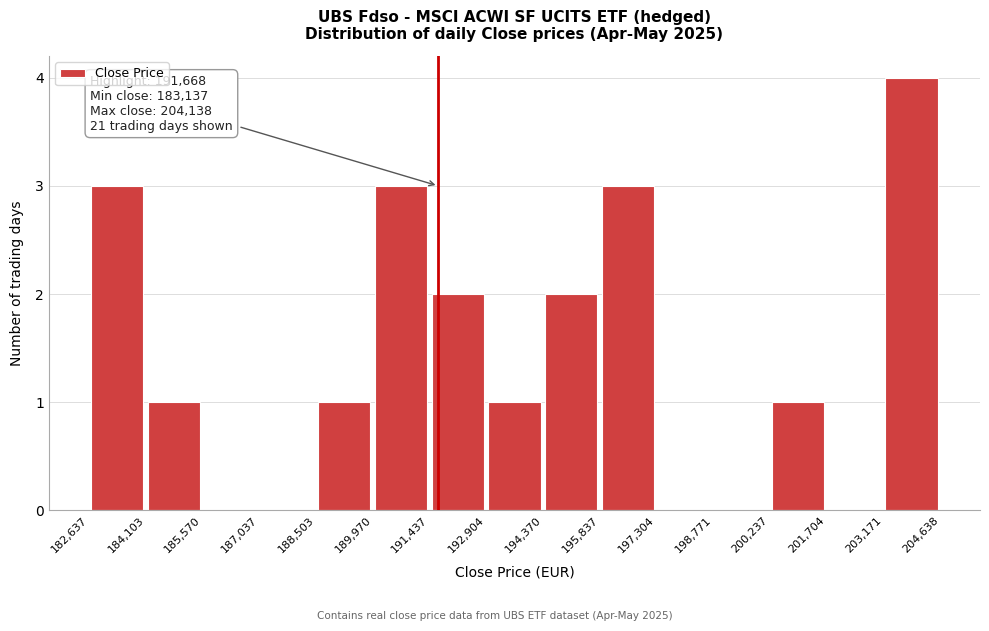

Which range on the x-axis has the tallest bar?

203,171 to 204,638